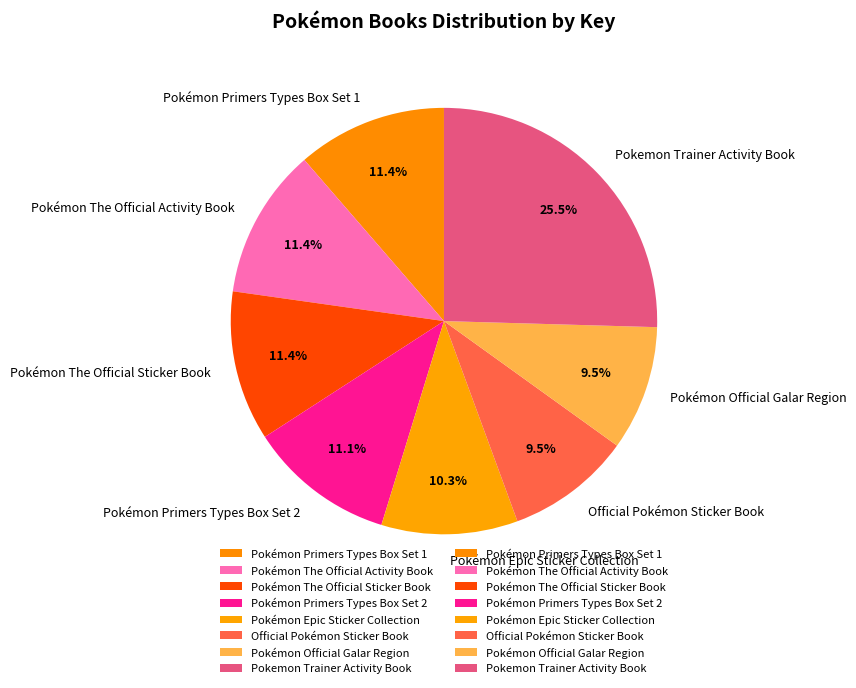

How many slices are in this pie chart?

8